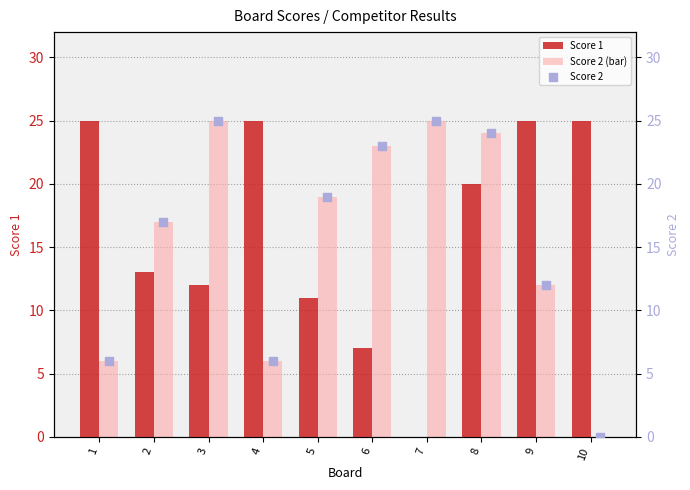

Which series has the largest total across all categories?

Score 1